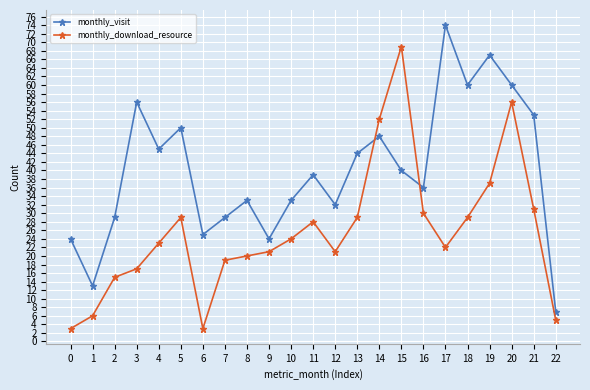

Read the monthly_visit value at 18, to the nearest 10.

60